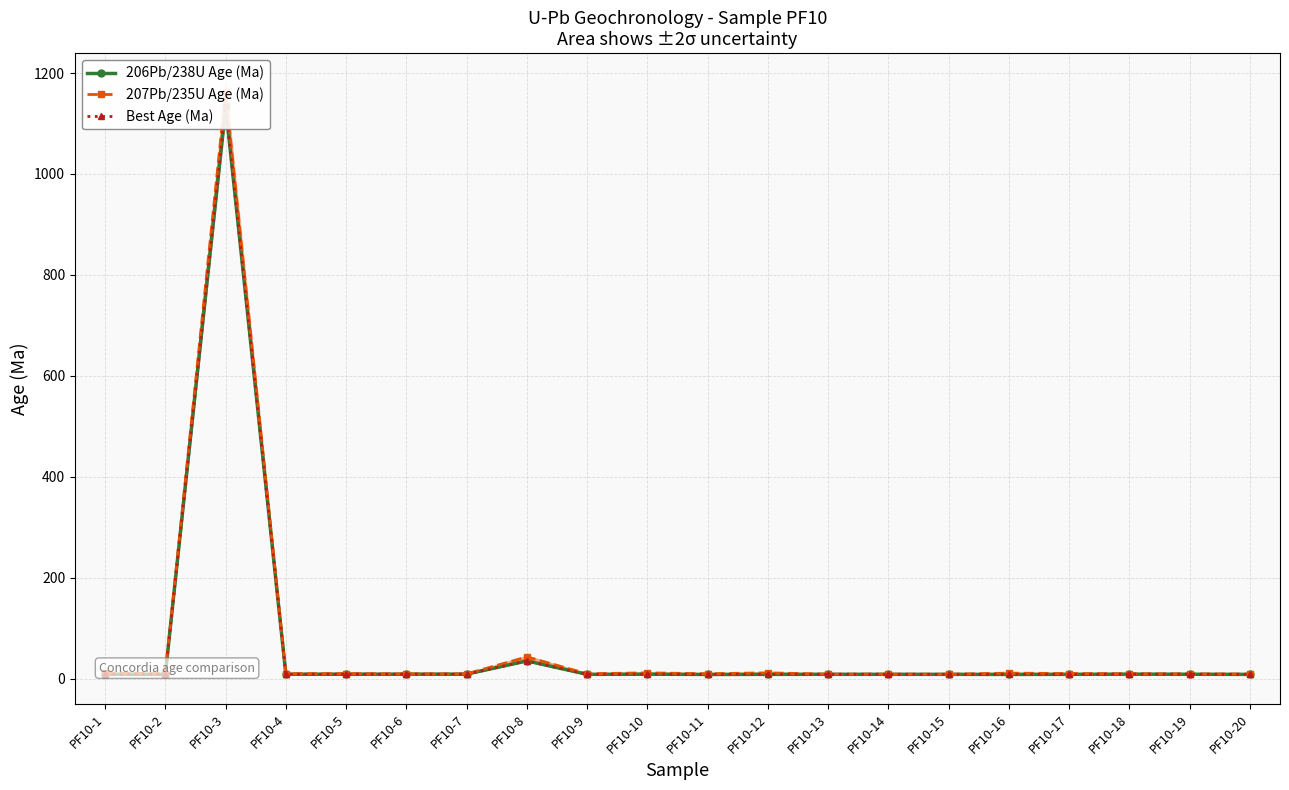

The Best Age (Ma) series shows 13.7 at PF10-5. True or false?

False